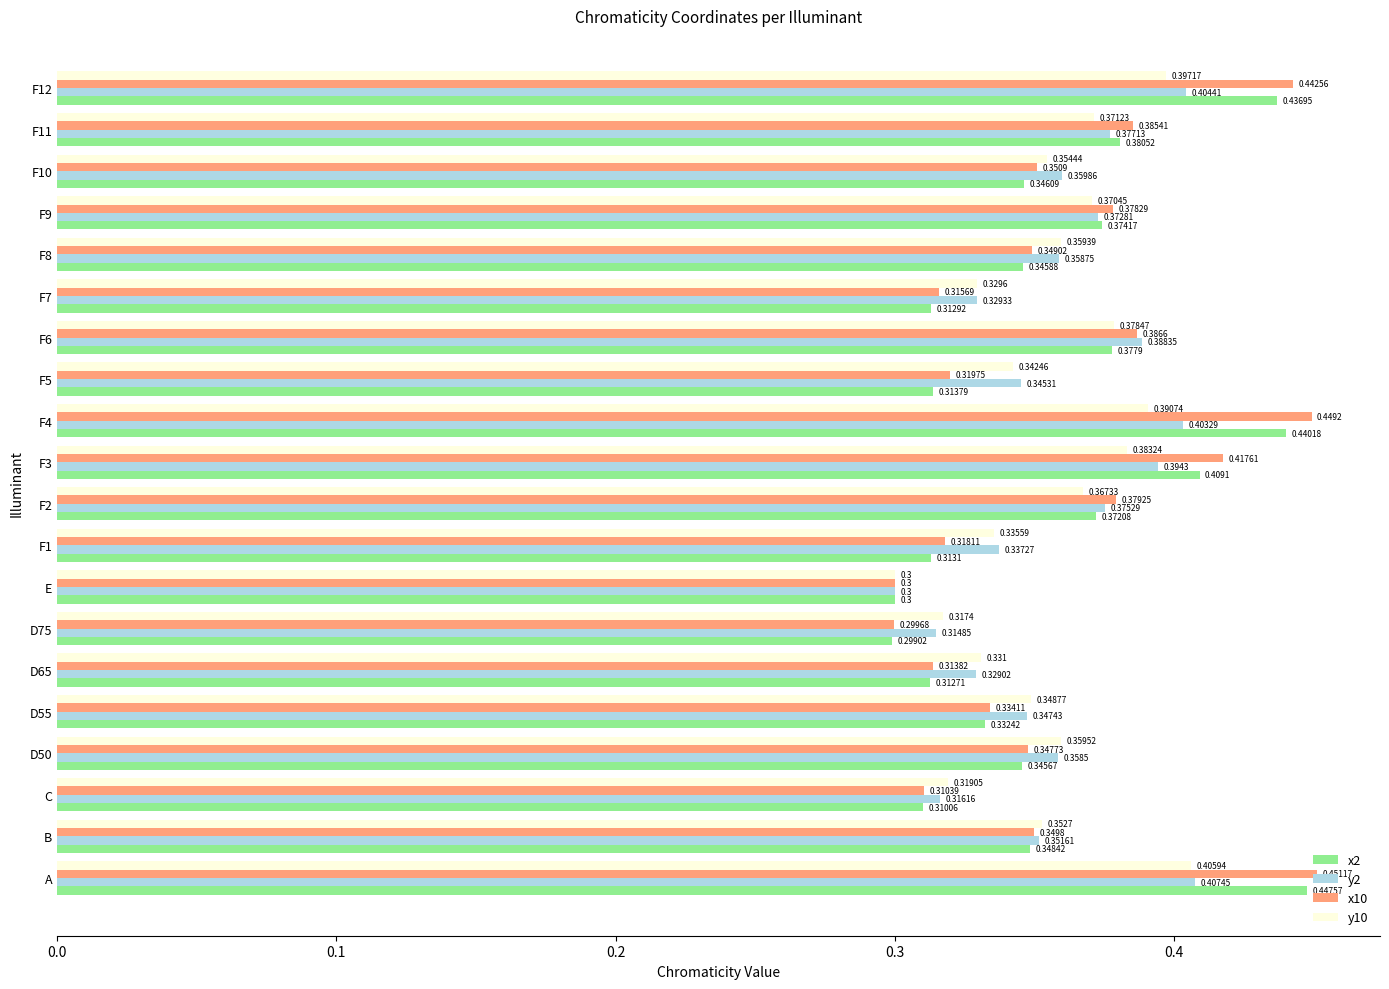

Where is y2 nearest to the value 0?

E